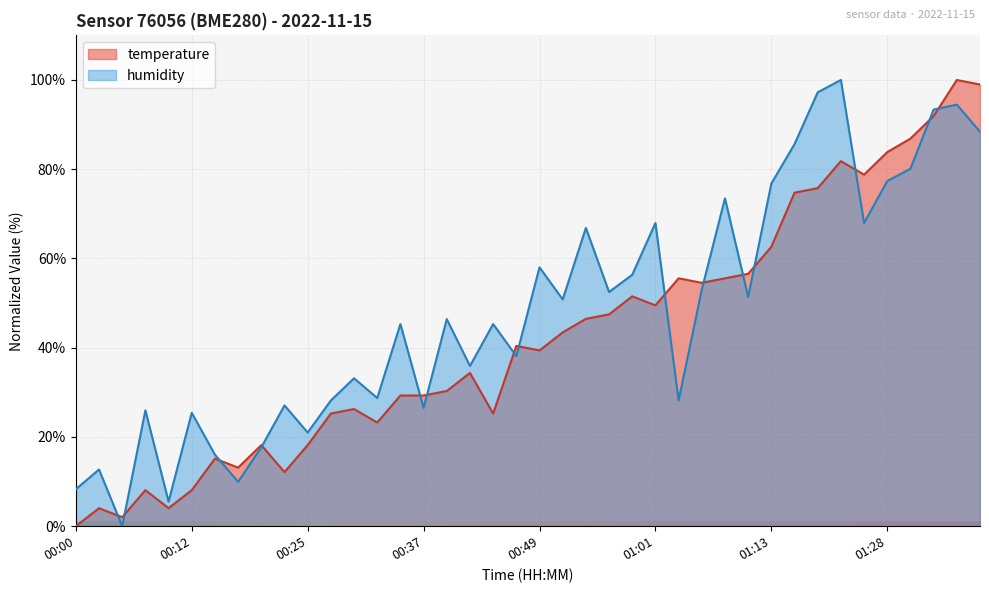

What is the sum of the humidity values at 00:44 and 00:08?

71.3